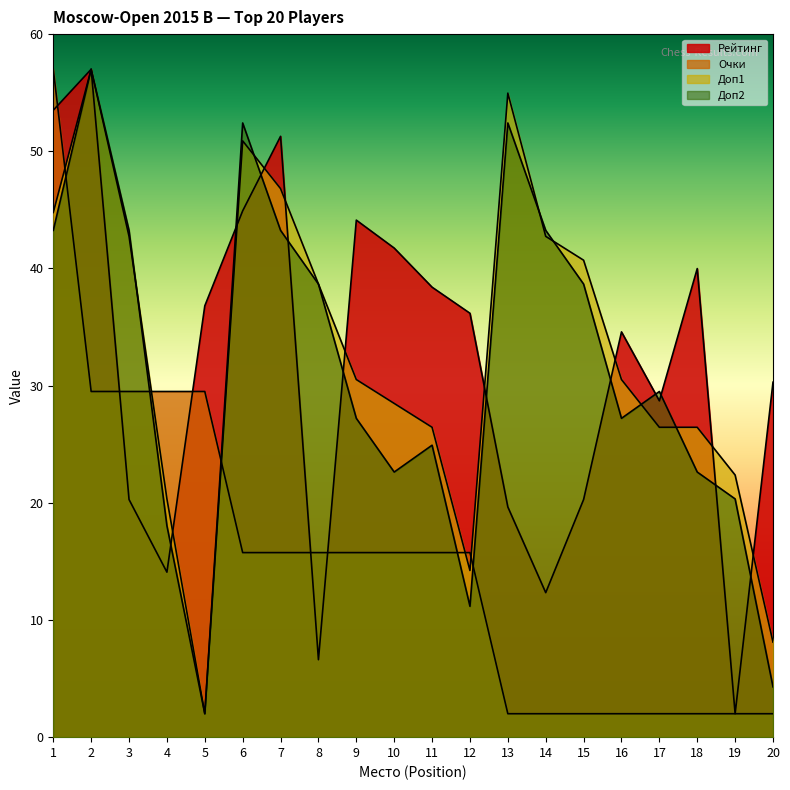

Does the chart display data point markers on the line(s)?

No